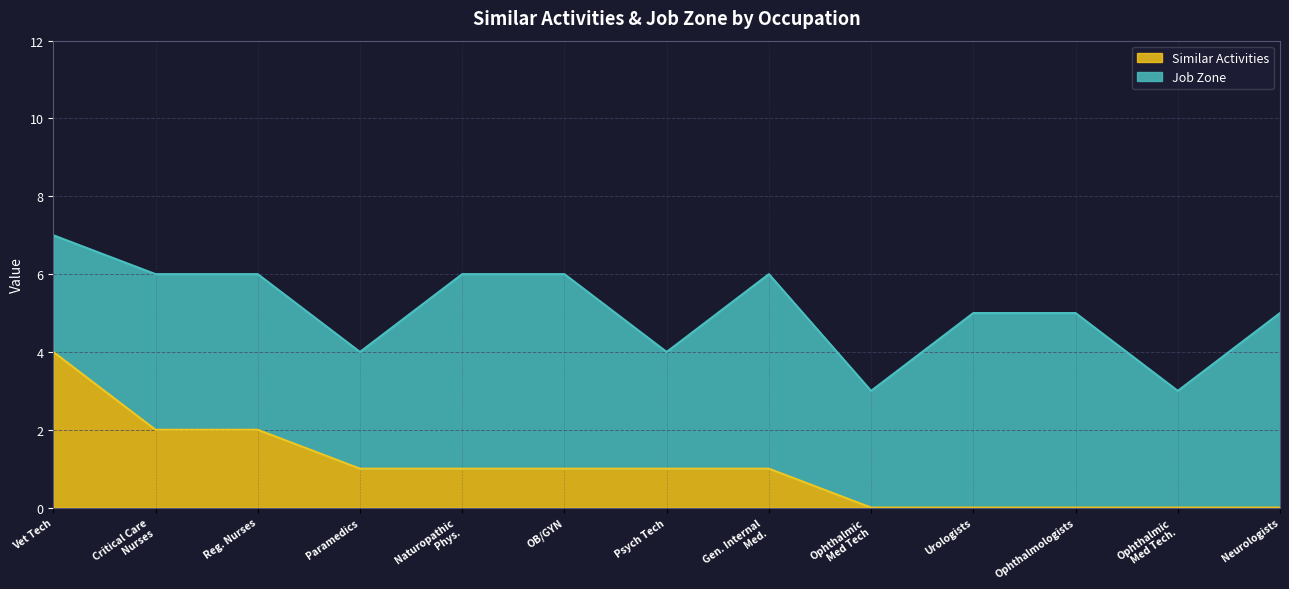

What is the total value across all series at Urologists?

5